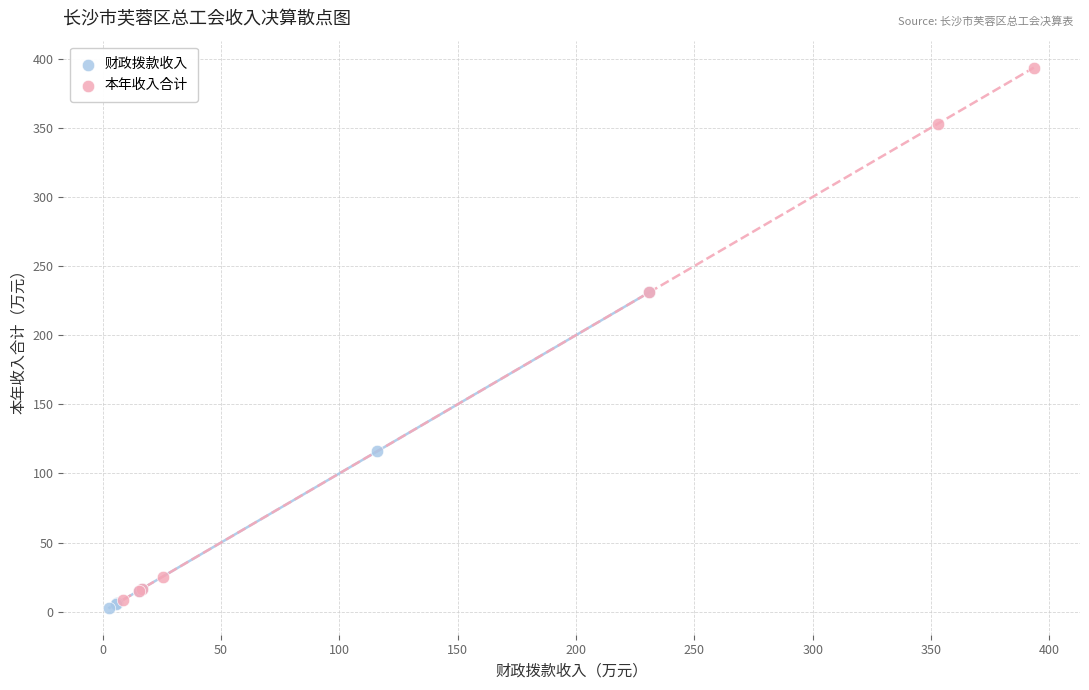

What are all the series names shown in the legend?

财政拨款收入, 本年收入合计